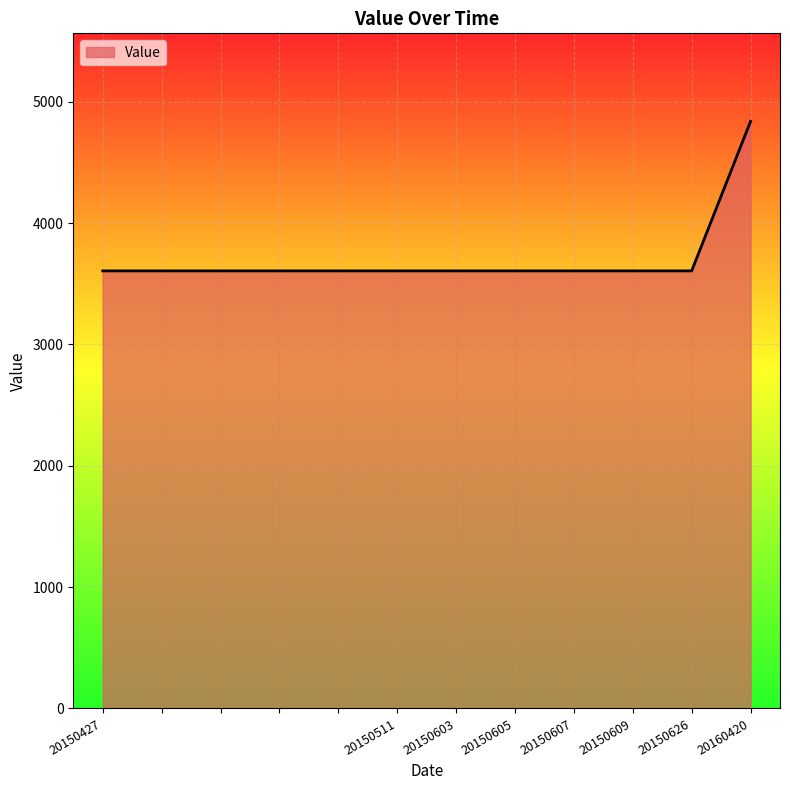

What is the difference between the maximum and minimum values?

1232